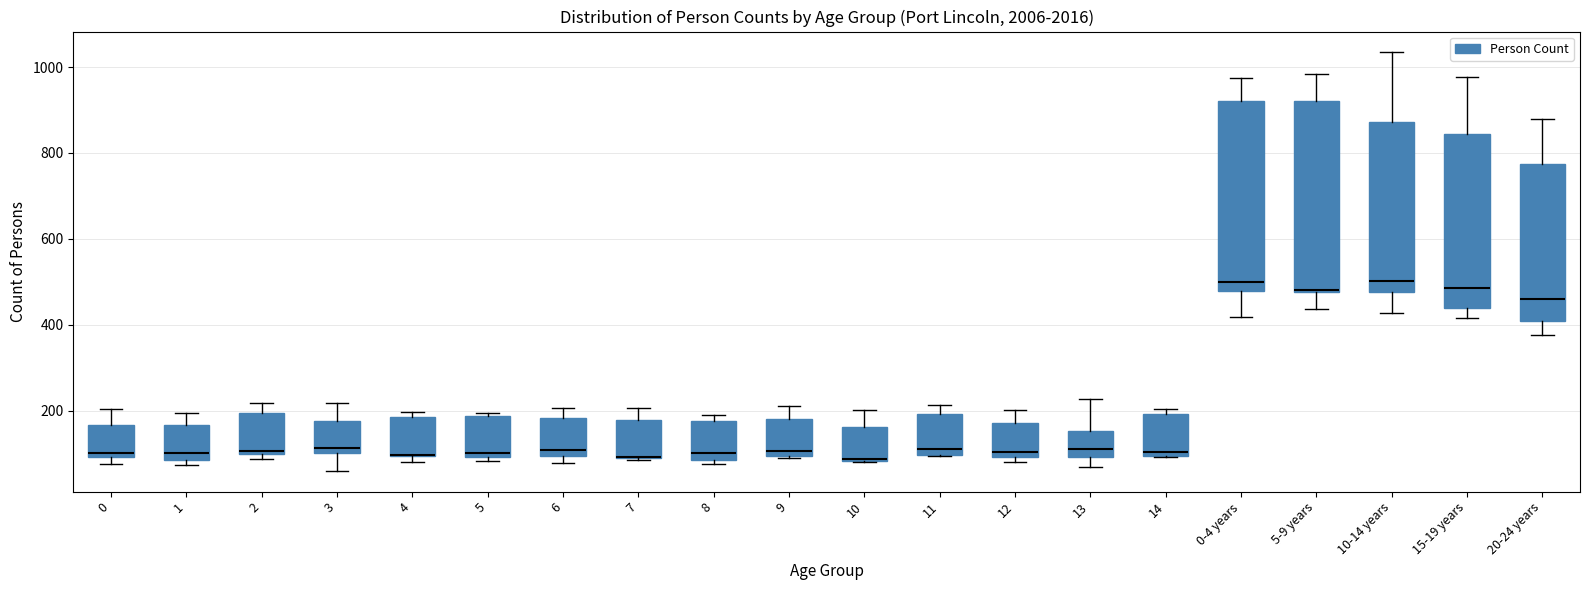

Reading left to right, transcribe this box plot: for each box, give where its median line is, the range the box spans, and where its two whiskers end, as read against the y-axis. The values are not printed on the chart, so give them approximately, as read against the axis.

0: median 100 (just above the box's lower edge), box 100 to 160, whiskers 80 to 200
1: median 100, box 80 to 160, whiskers 80 (just below the box's lower edge) to 200
2: median 100 (just above the box's lower edge), box 100 to 200, whiskers 80 to 220
3: median 120, box 100 to 180, whiskers 60 to 220
4: median 100 (drawn on the box's lower edge), box 100 to 180, whiskers 80 to 200
5: median 100 (just above the box's lower edge), box 100 to 180, whiskers 80 to 200
6: median 100 (just above the box's lower edge), box 100 to 180, whiskers 80 to 200
7: median 100 (drawn on the box's lower edge), box 100 to 180, whiskers 80 to 200
8: median 100, box 80 to 180, whiskers 80 (just below the box's lower edge) to 200
9: median 100 (just above the box's lower edge), box 100 to 180, whiskers 80 to 220
10: median 80, box 80 to 160, whiskers 80 to 200
11: median 120, box 100 to 200, whiskers 100 to 220
12: median 100 (just above the box's lower edge), box 100 to 180, whiskers 80 to 200
13: median 120, box 100 to 160, whiskers 60 to 220
14: median 100 (just above the box's lower edge), box 100 to 200, whiskers 100 to 200 (just above the box's upper edge)
0-4 years: median 500, box 480 to 920, whiskers 420 to 980
5-9 years: median 480 (drawn on the box's lower edge), box 480 to 920, whiskers 440 to 980
10-14 years: median 500, box 480 to 880, whiskers 420 to 1040
15-19 years: median 480, box 440 to 840, whiskers 420 to 980
20-24 years: median 460, box 400 to 780, whiskers 380 to 880